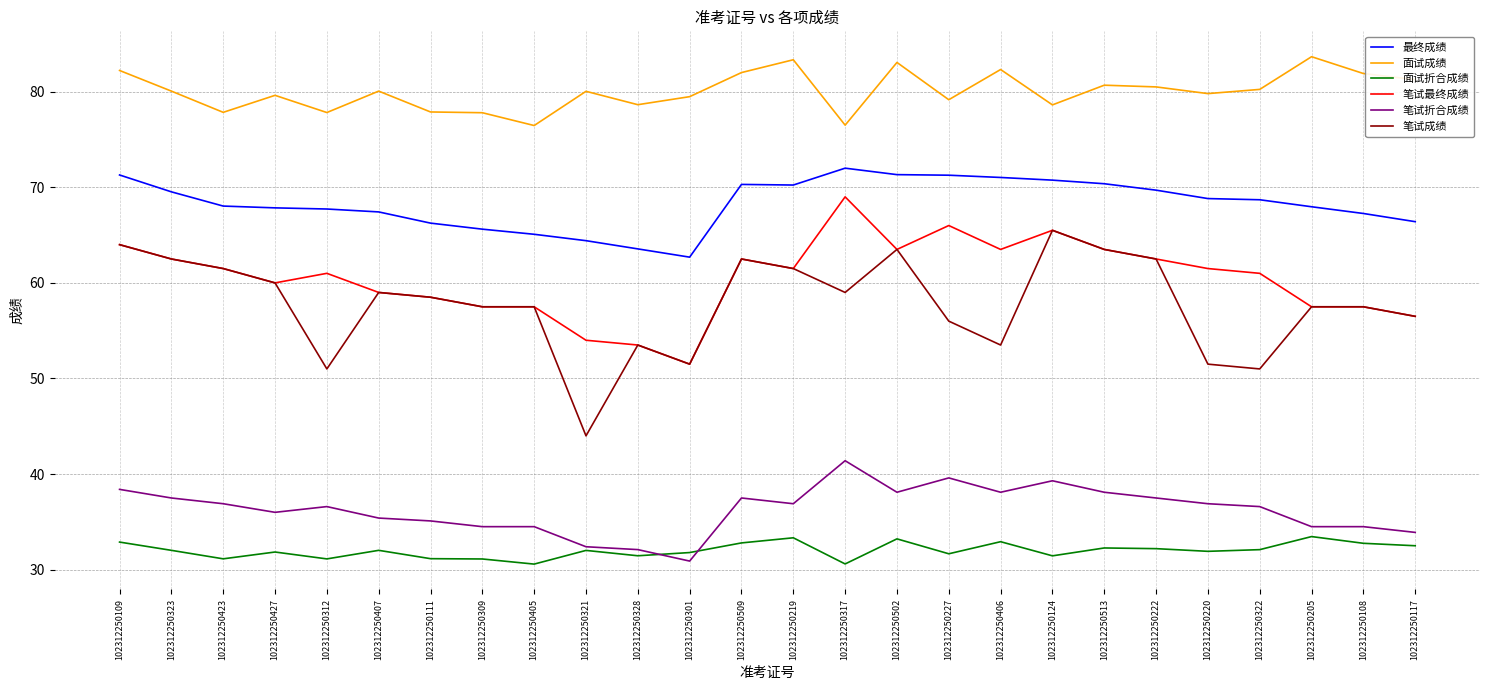

How many distinct data groups are displayed?

6